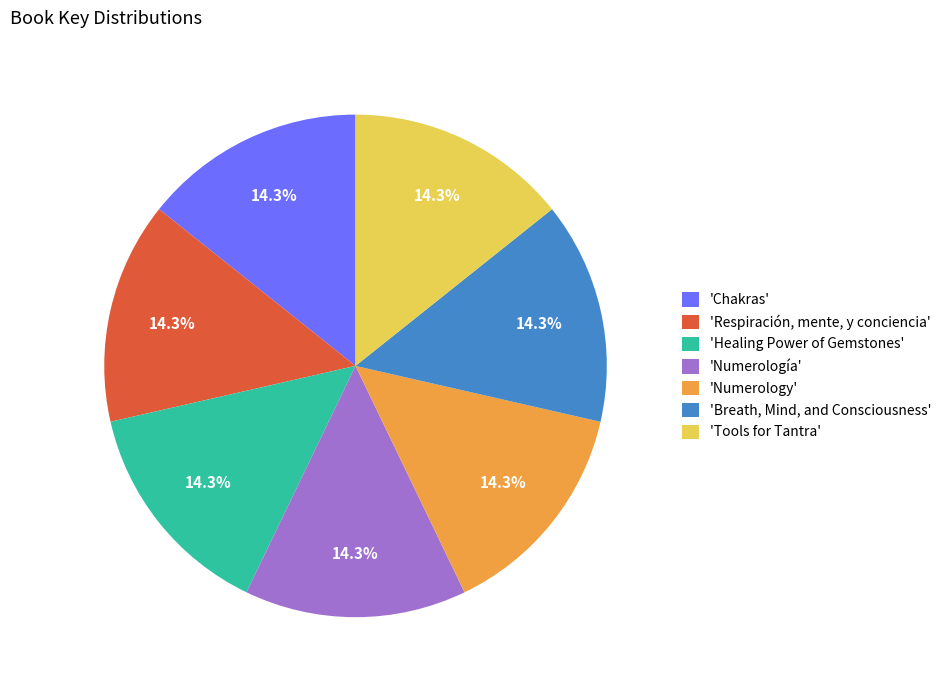

Is there any slice that represents more than half of the pie?

No